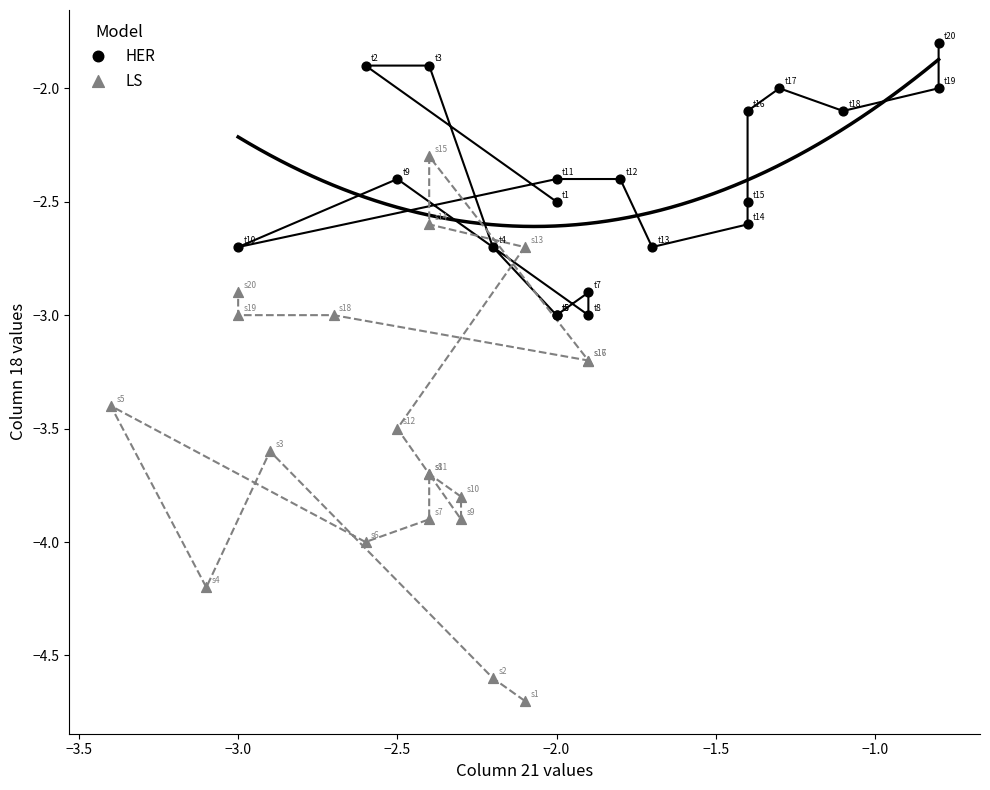

Which series contains the highest Y value?

HER